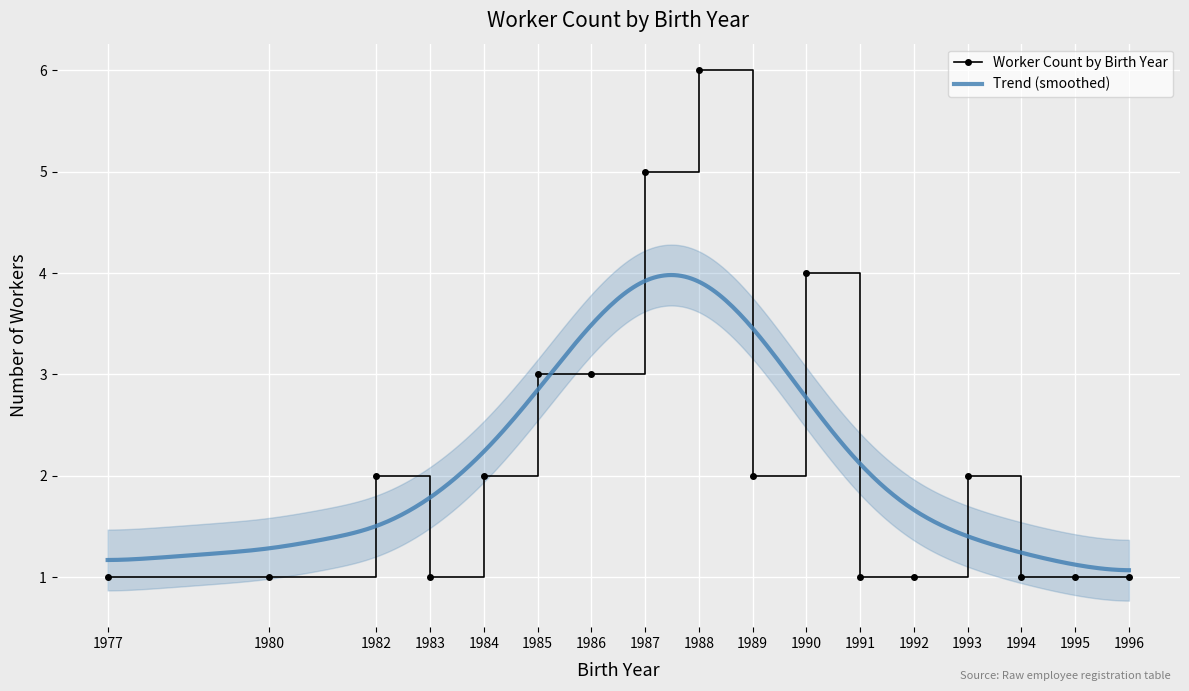

True or false: Worker Count by Birth Year has more than 0 points higher than both neighbors.

True